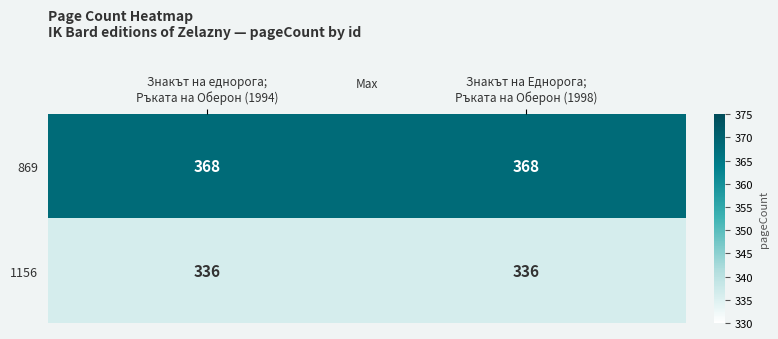

Reading right to left, transcribe all the data shown in this chart.

869: 368	368
1156: 336	336